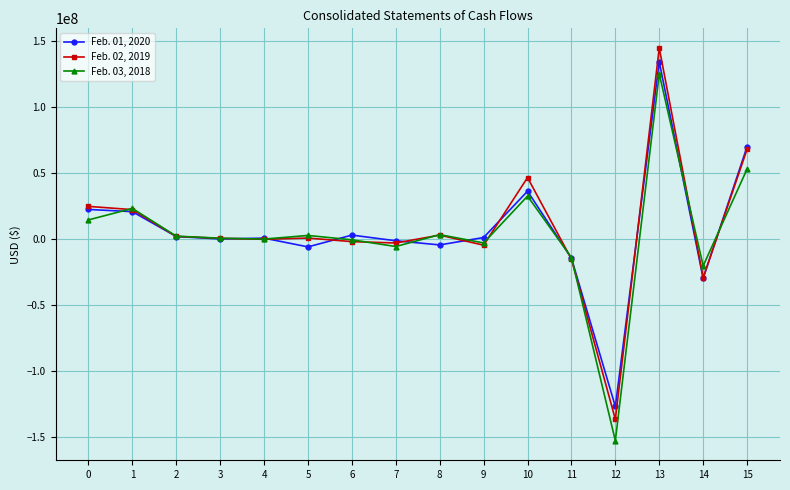

At which category does the chart reach its minimum across all series?

12